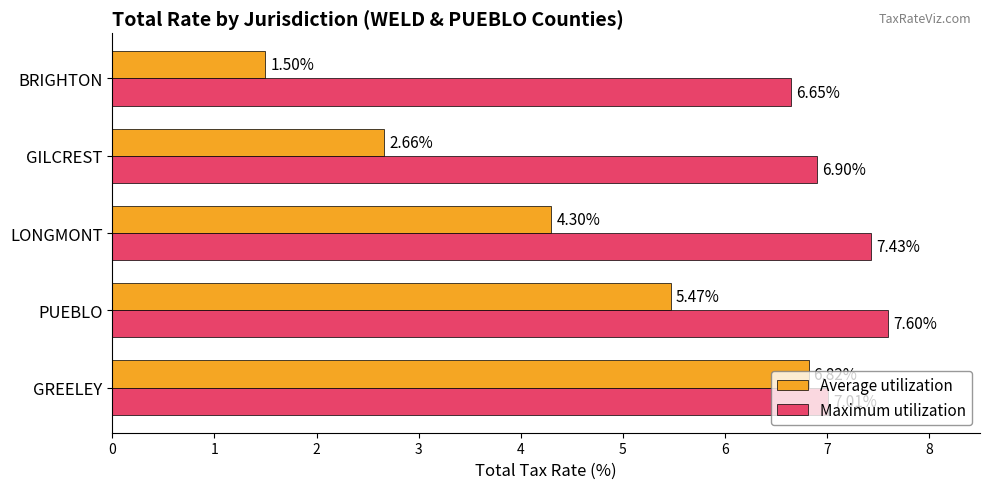

Which series has the widest spread of values?

Average utilization